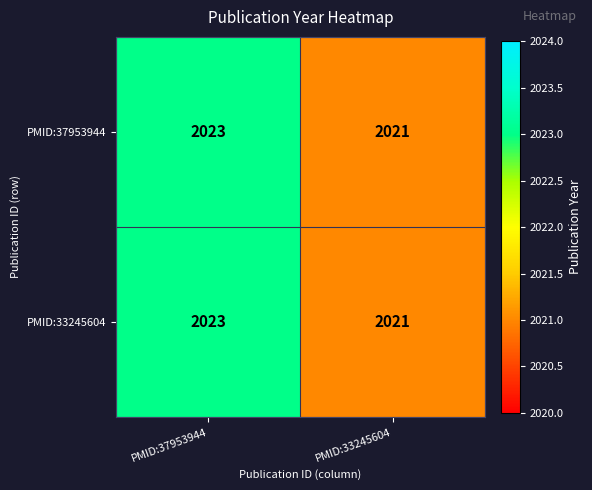

What is the total value across all series at PMID:33245604?

4042